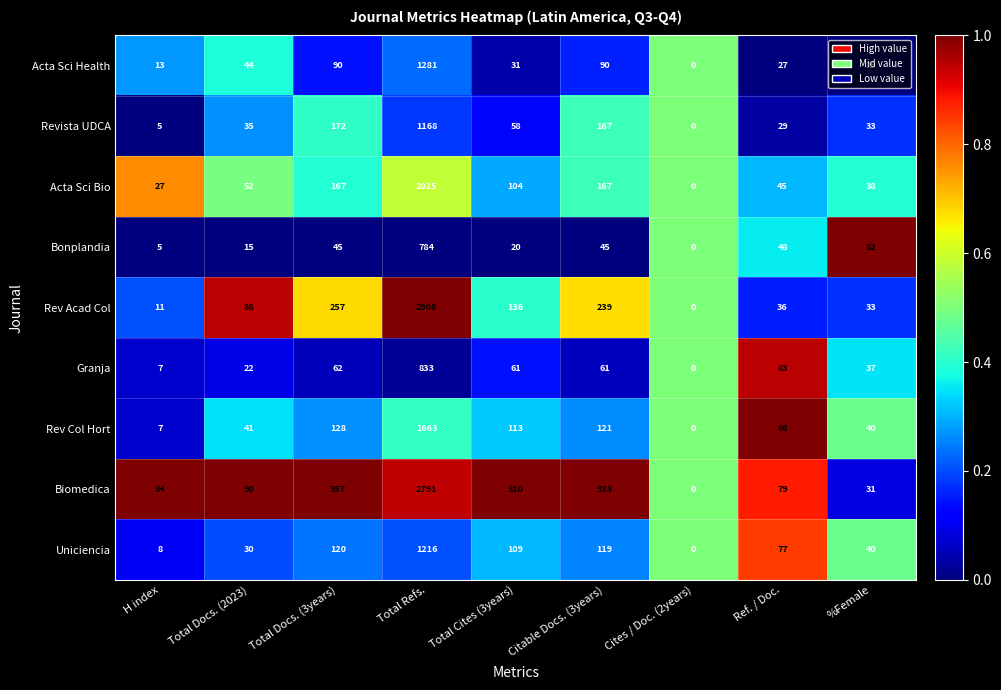

Which series has the widest spread of values?

Rev Acad Col